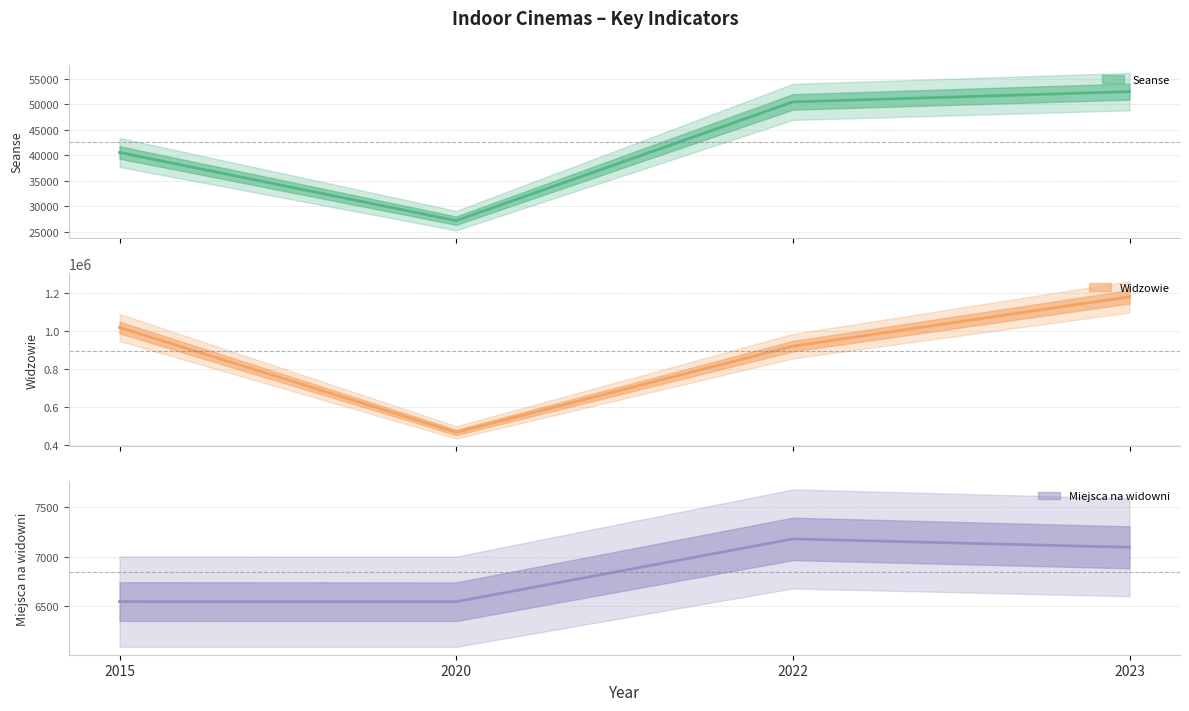

Does the chart display data point markers on the line(s)?

No